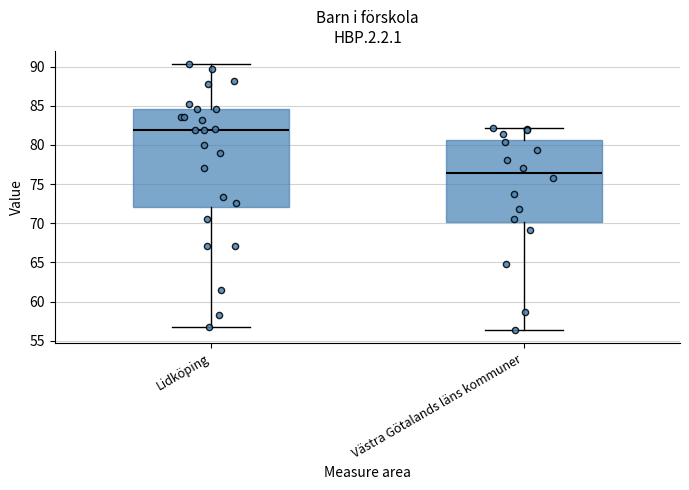

Reading left to right, read every box against the y-axis: the position of its median line, the range the box covers, and the ends of its whiskers. The values are not printed on the chart, so give them approximately, as read against the axis.

Lidköping: median 82.0, box 72.0 to 84.5, whiskers 57.0 to 90.5
Västra Götalands läns kommuner: median 76.5, box 70.0 to 80.5, whiskers 56.5 to 82.0